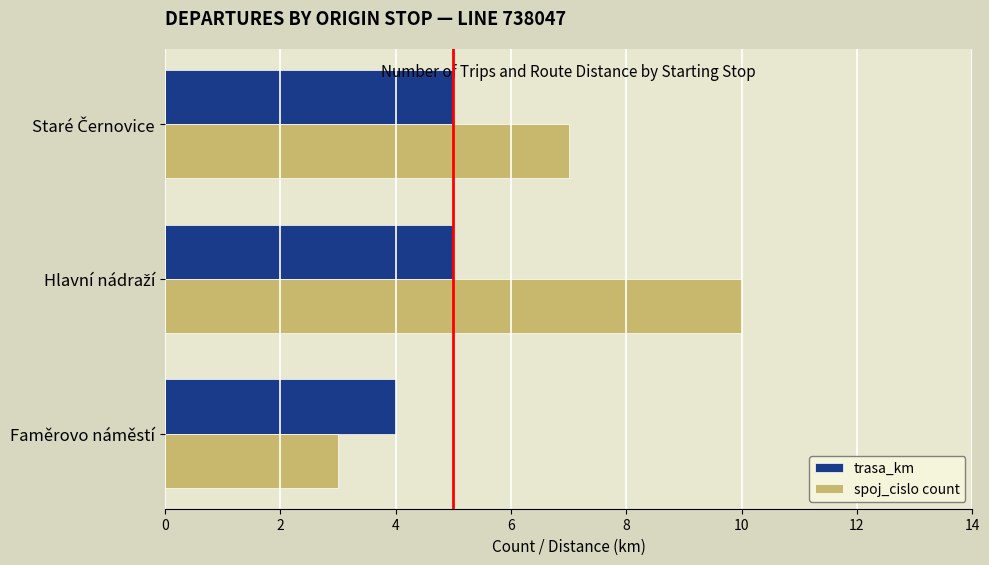

Which series has the largest total across all categories?

spoj_cislo count